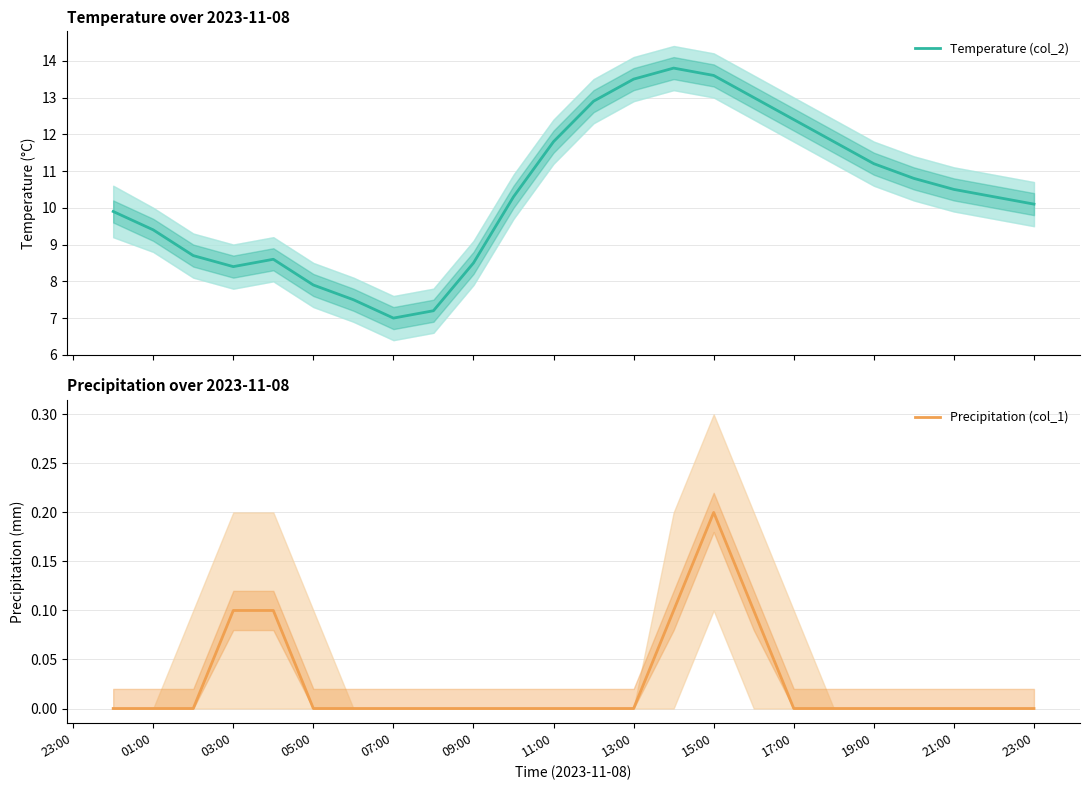

What is the value of the Temperature (col_2) point at the 10th from the left?

8.5